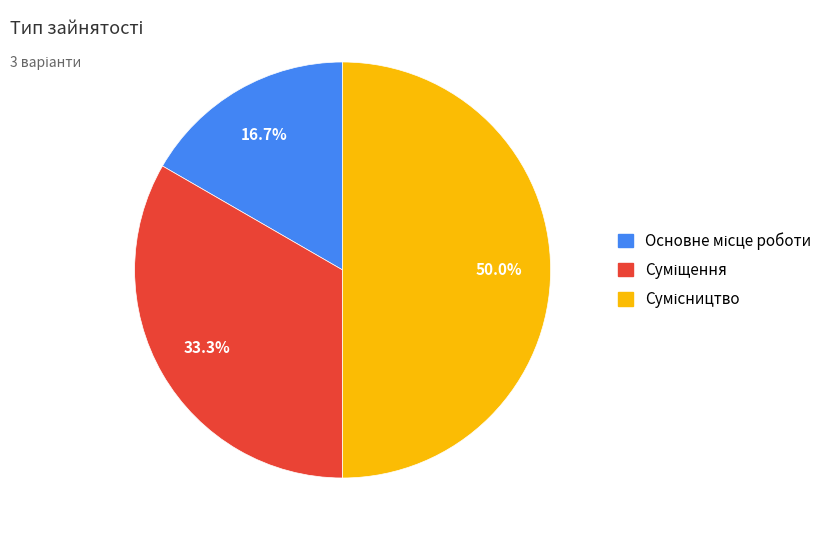

How many slices are in this pie chart?

3